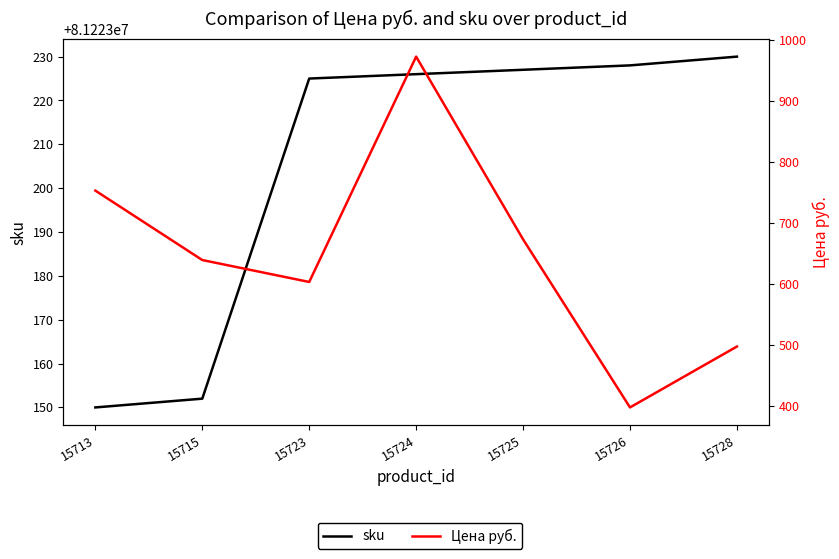

True or false: sku and Цена руб. cross at least once.

False